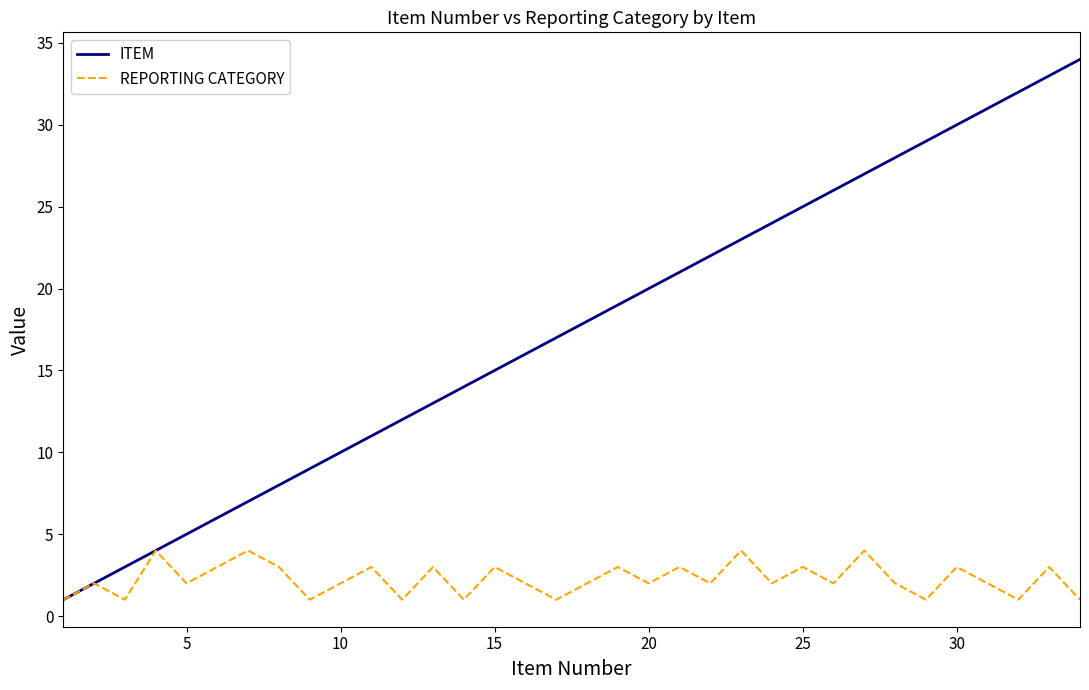

Is this an area chart (filled region under the line)?

No